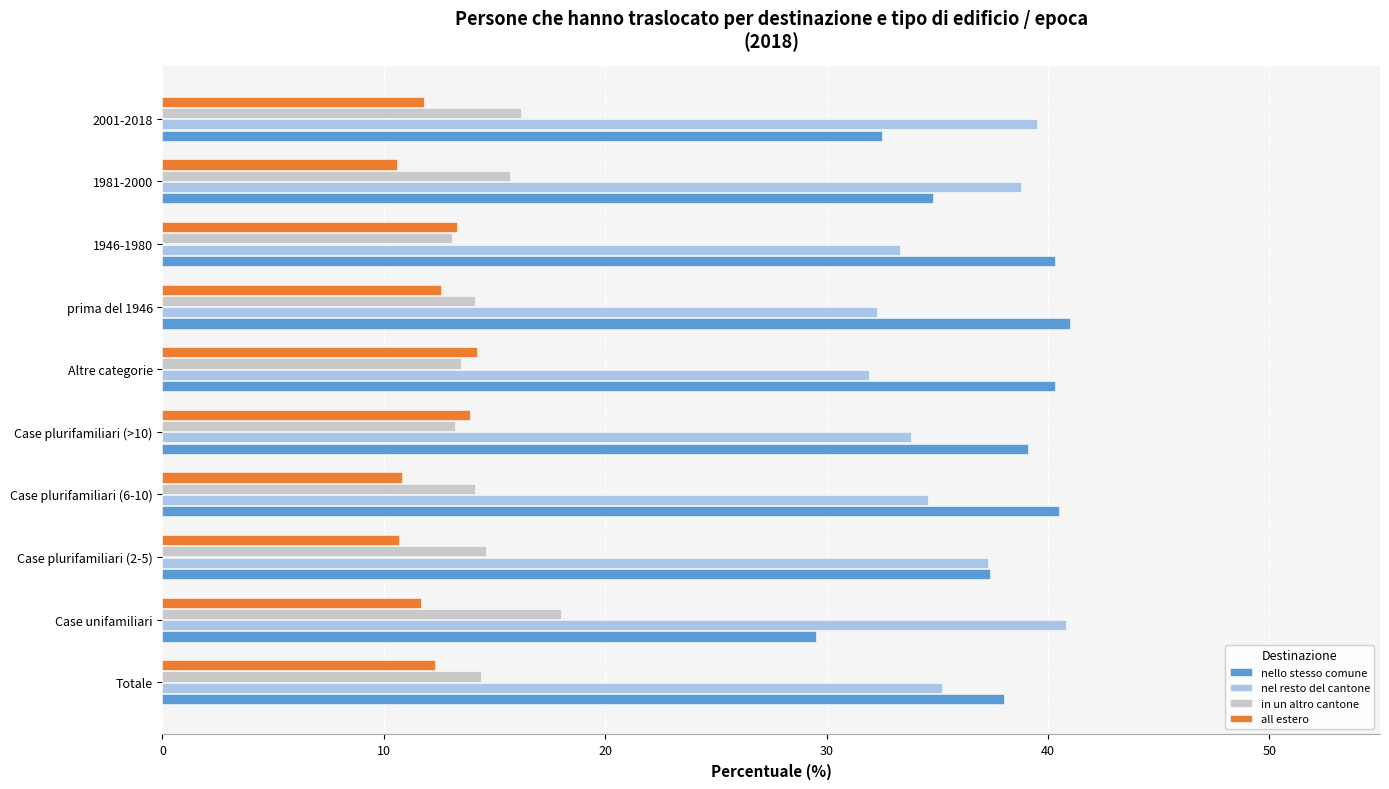

At how many categories does at least one series exceed 13?

10